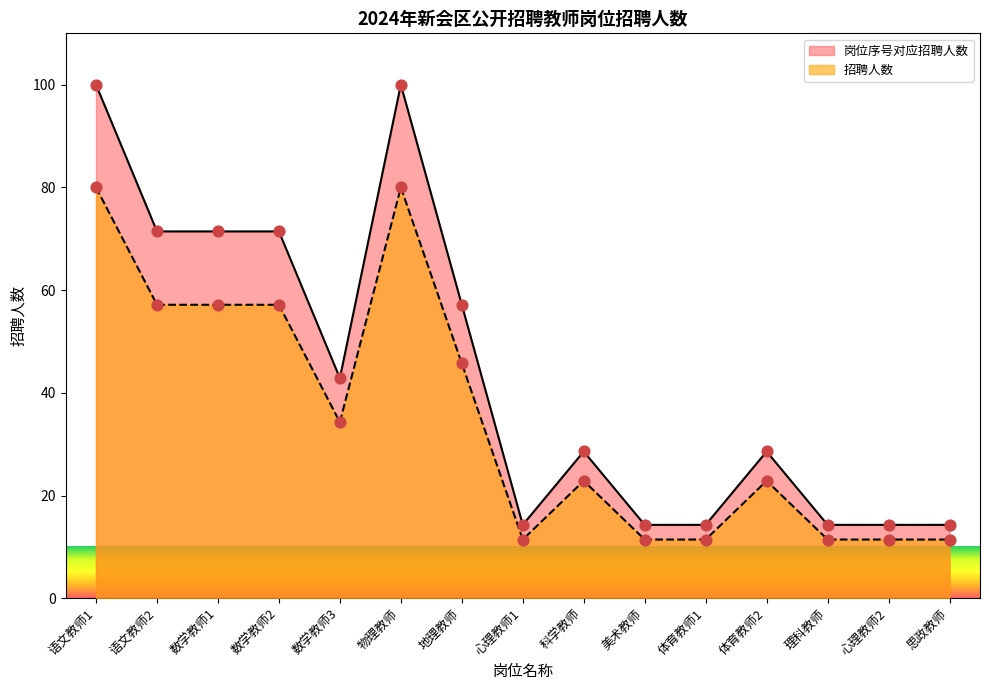

At how many categories does at least one series exceed 95?

2